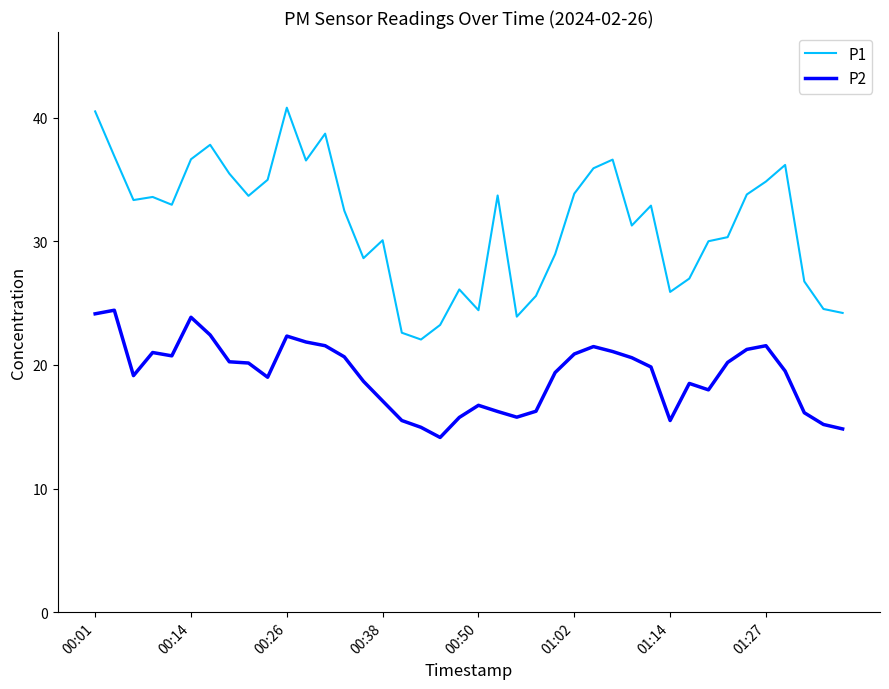

What is the lowest value of the P2 series?

14.1